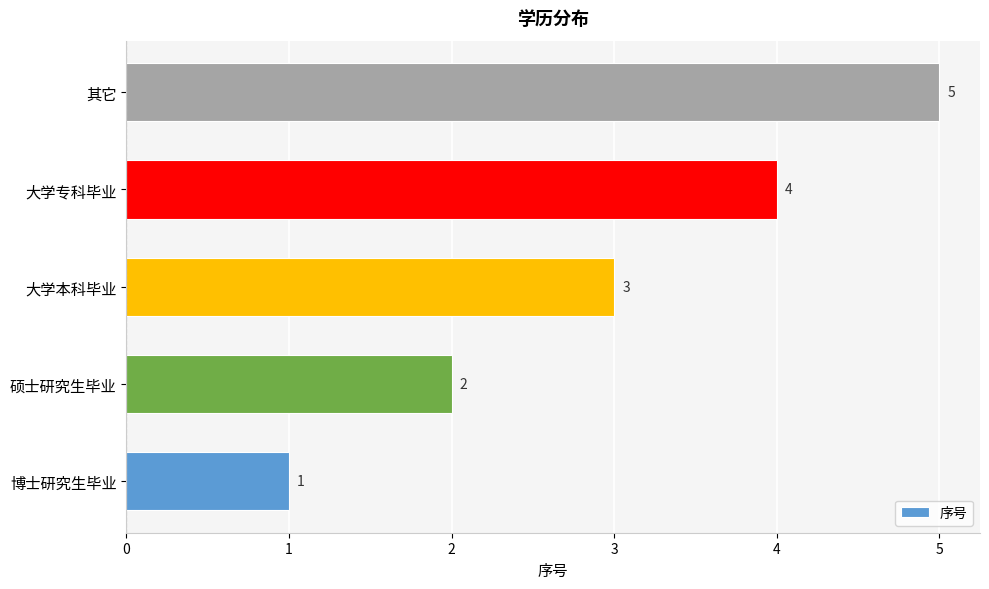

The chart shows a value of 1 at 博士研究生毕业. True or false?

True